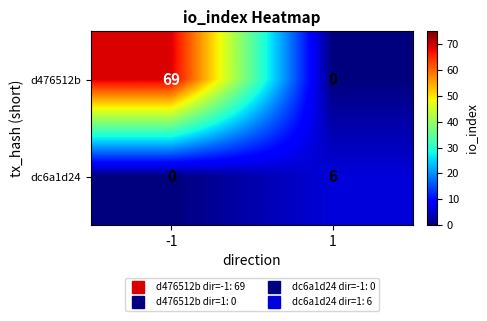

List the series in order of their peak value, lowest first.

dc6a1d24, d476512b